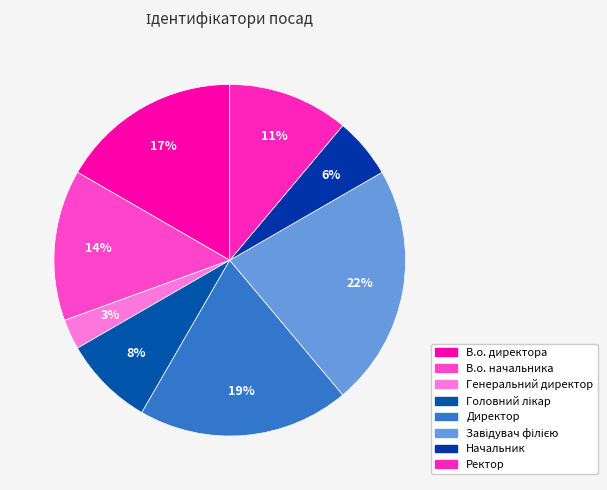

Combined, do Ректор and Начальник account for over 50%?

No